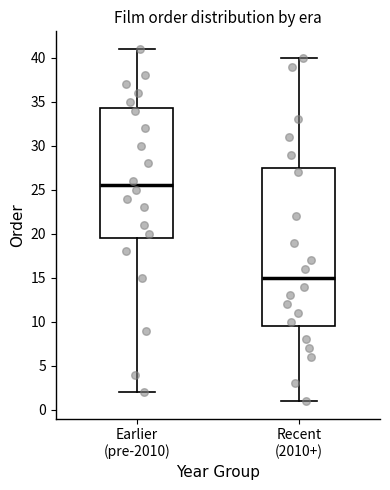

Which box has the highest median line?

Earlier (pre-2010)